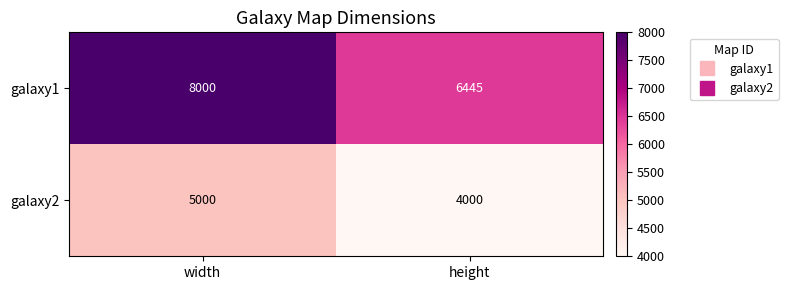

Which series changed the most between width and height?

galaxy1